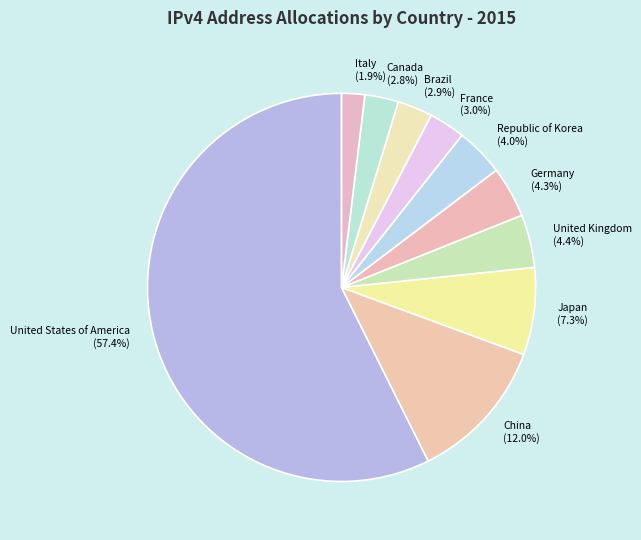

True or false: Japan accounts for 14% of the total.

False